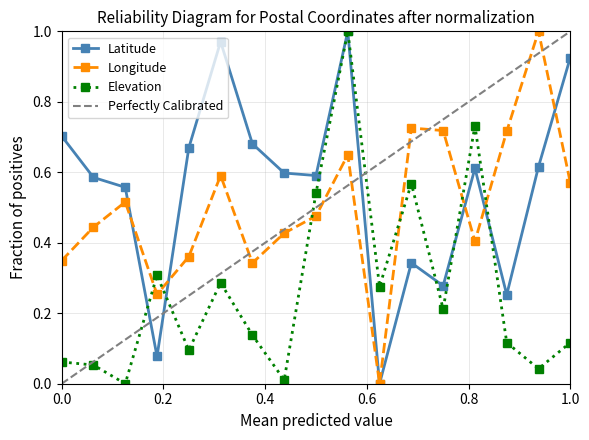

In Longitude, how many points are lower than both neighbors (excluding endpoints)?

4